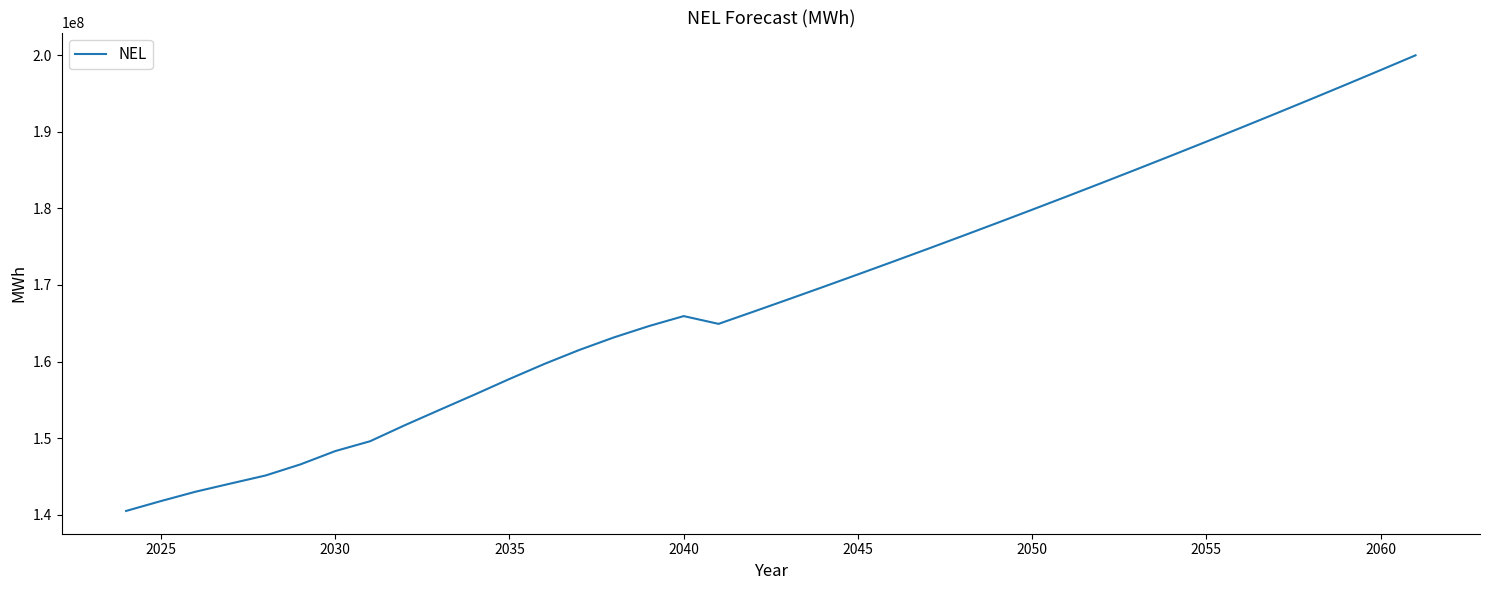

What is the smallest value displayed?

140469039.8